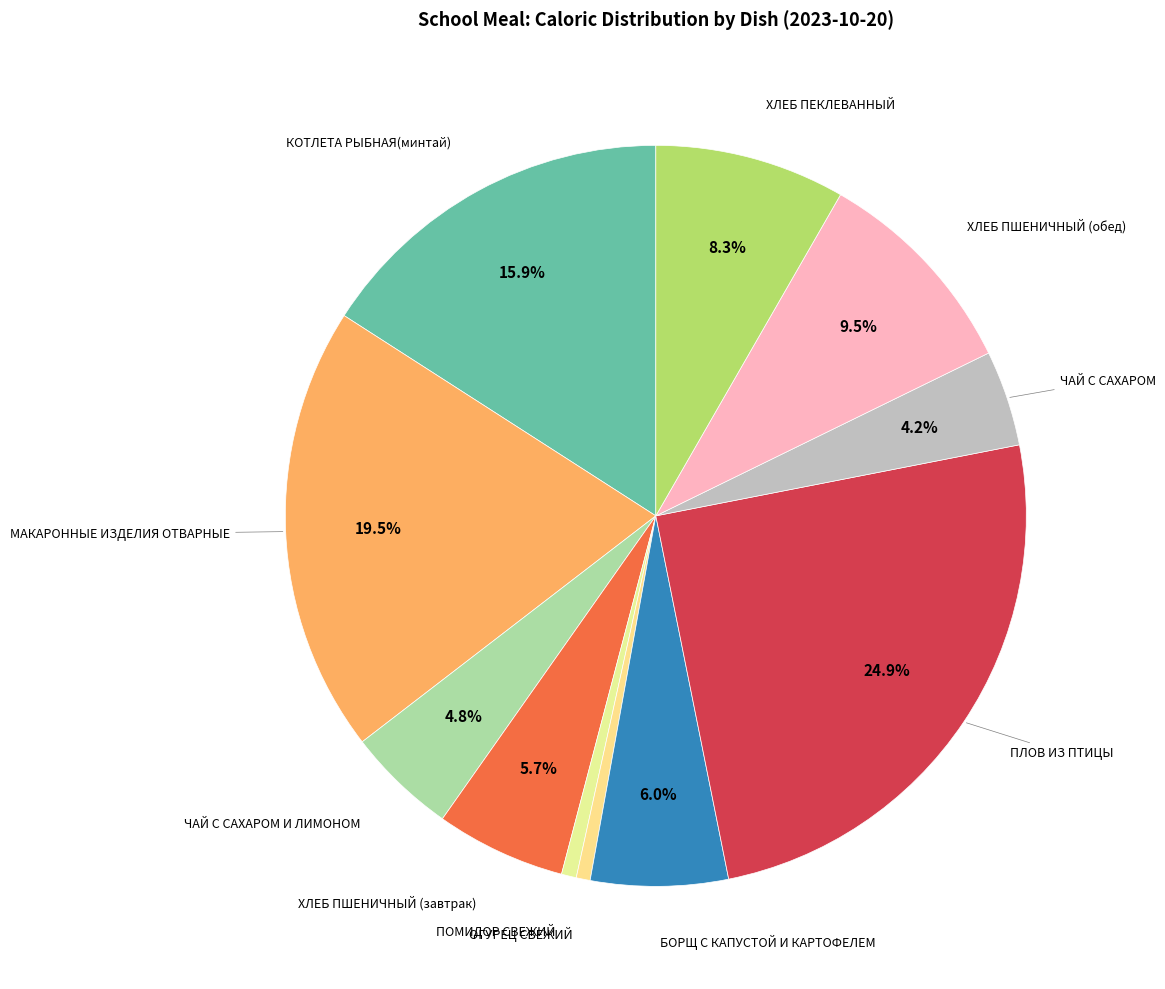

What is the total percentage of БОРЩ С КАПУСТОЙ И КАРТОФЕЛЕМ and ПЛОВ ИЗ ПТИЦЫ?

30.9%